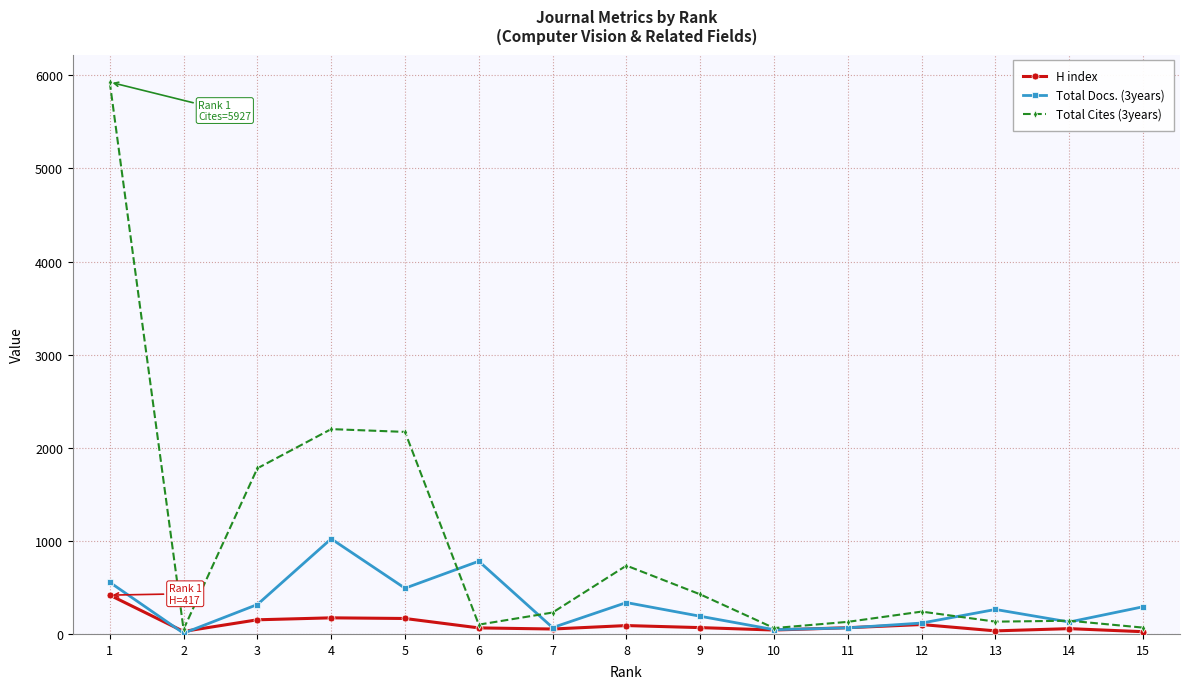

Is the value of H index at 13 greater than the value of Total Cites (3years) at 12?

No